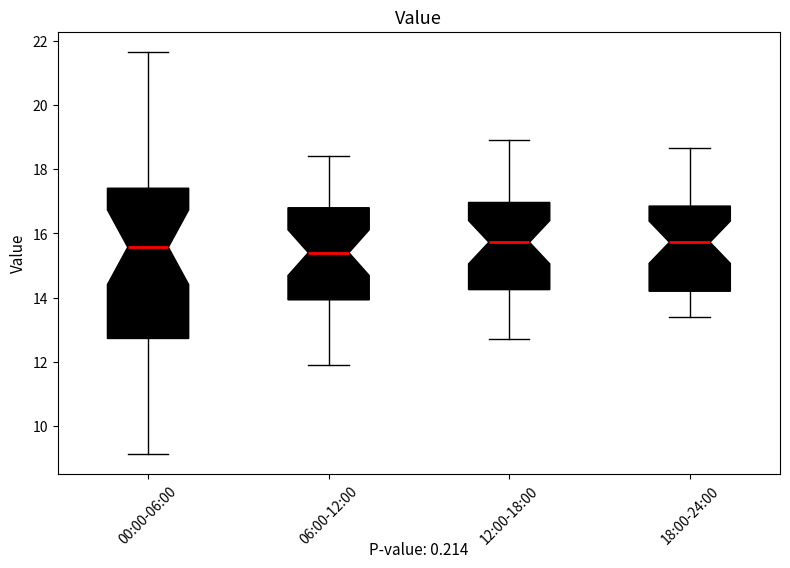

Which box is the tallest, from its lower edge to its upper edge?

00:00-06:00